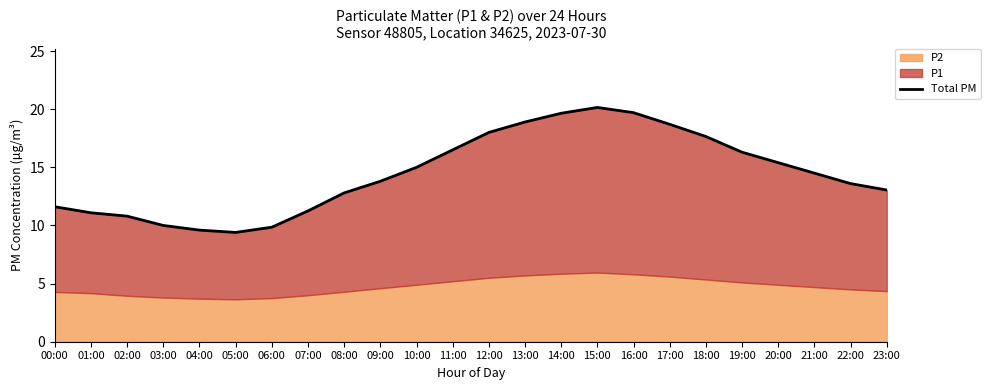

What is the value of the 6th point from the left?

9.4